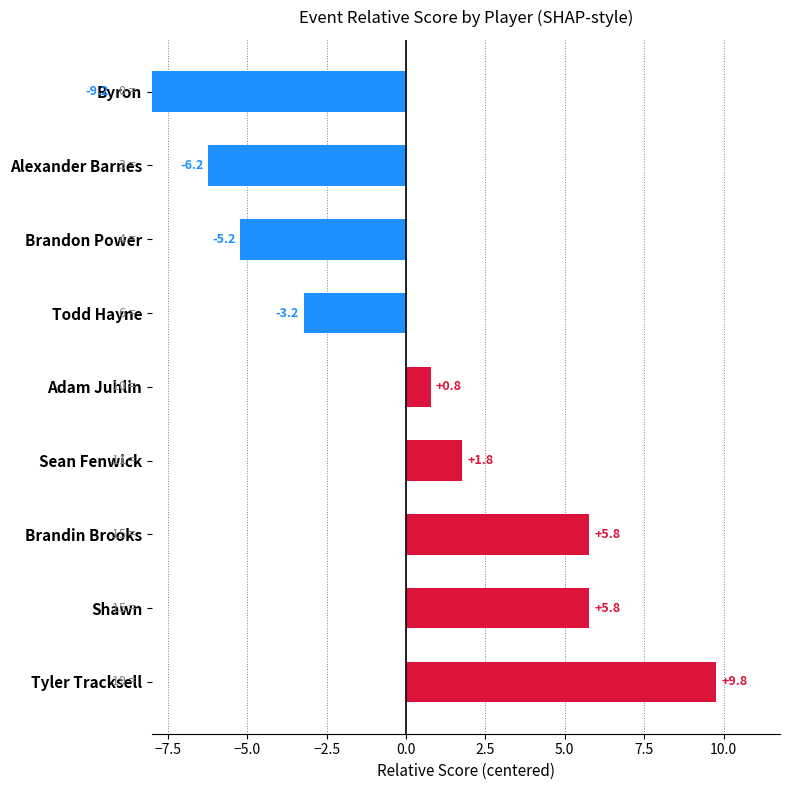

True or false: the data shows -2.4 at Brandon Power.

False